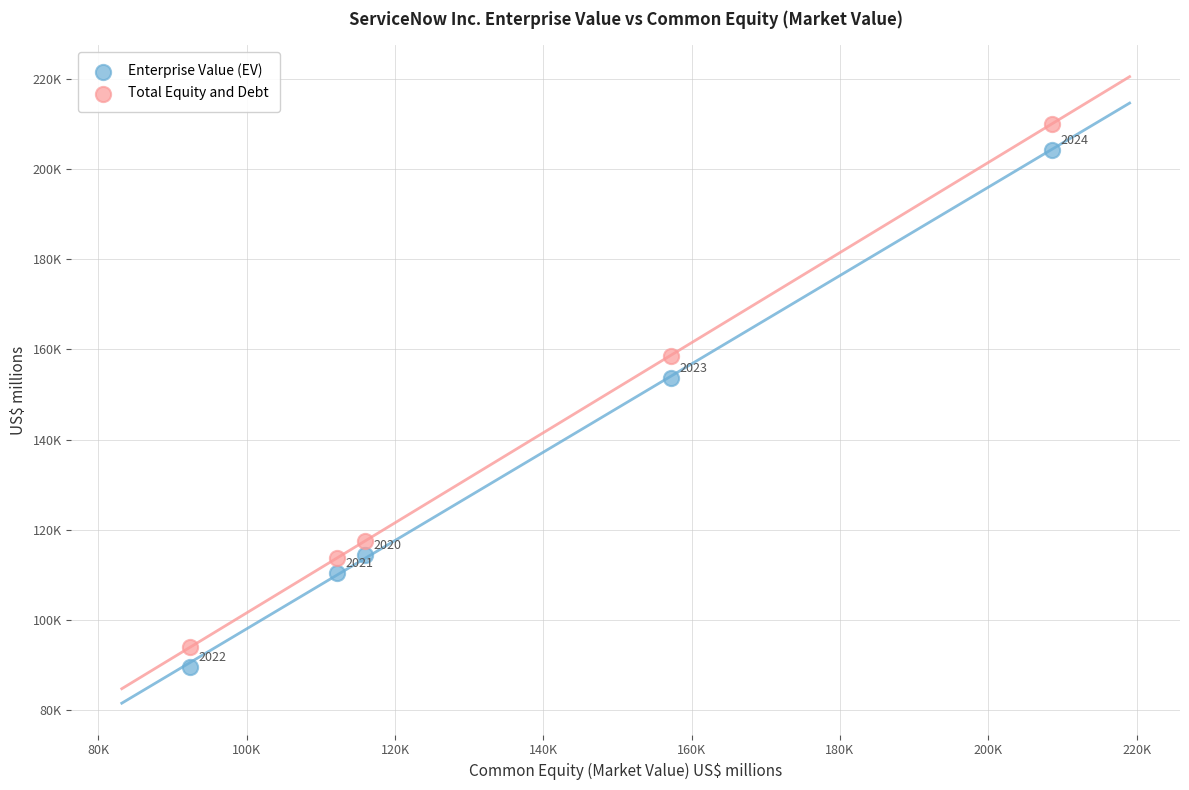

What are all the series names shown in the legend?

Enterprise Value (EV), Total Equity and Debt